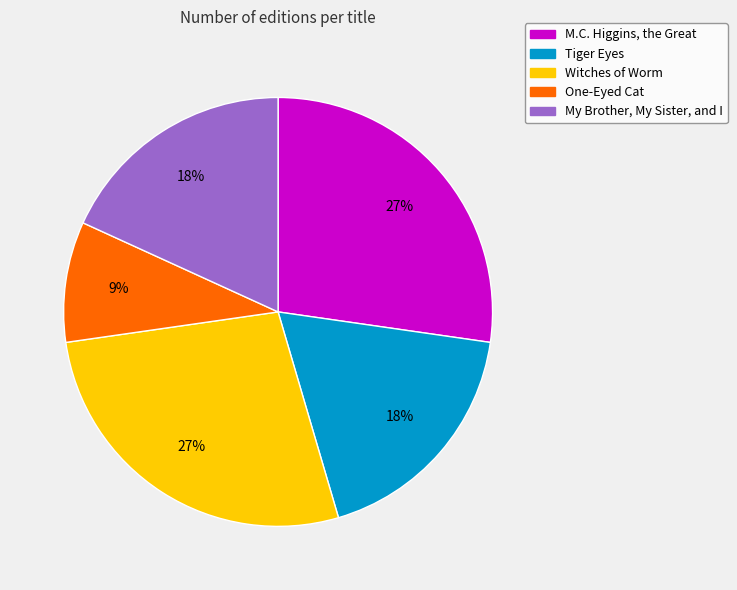

To the nearest percent, what portion does Witches of Worm represent?

27%